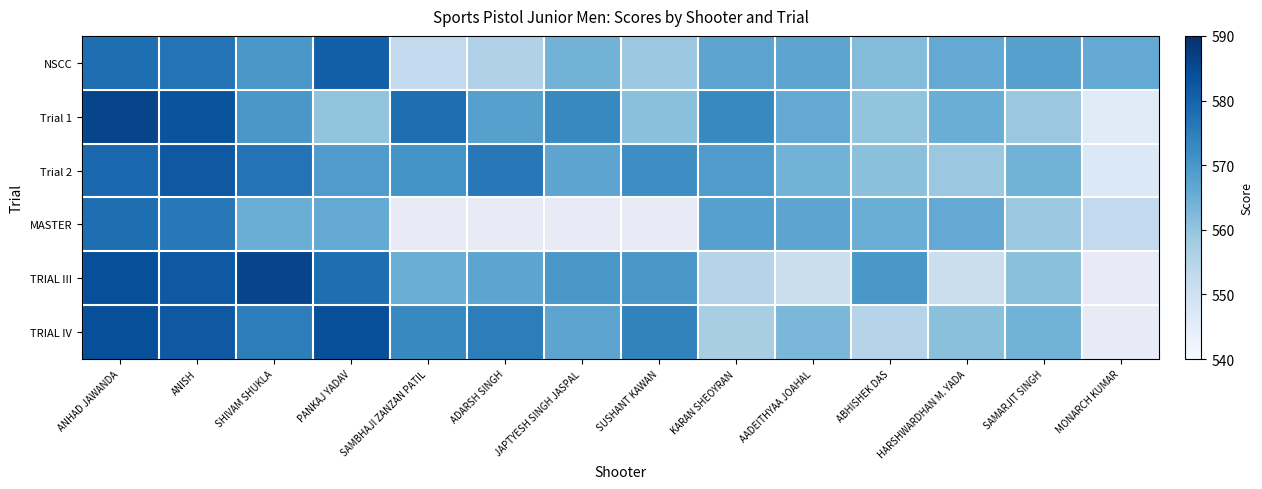

What is the difference between the second highest and minimum values in the Trial 2 series?

32.0